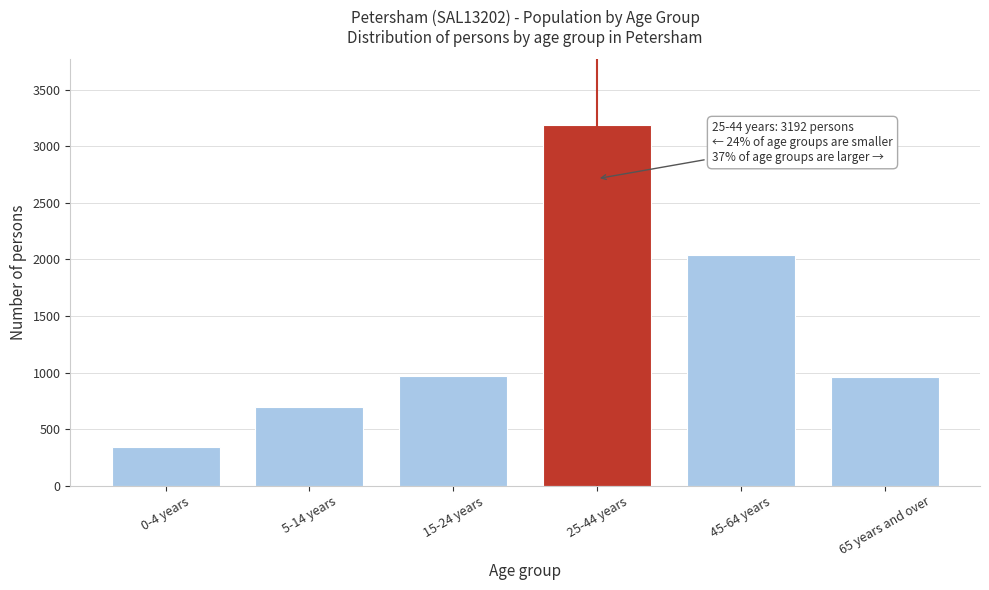

What is the smallest value displayed?

340